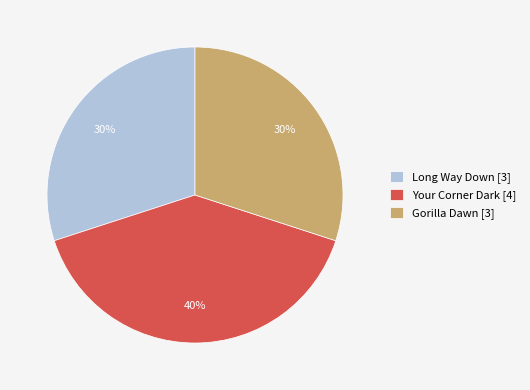

What is the ratio of the value at Gorilla Dawn [3] to the value at Long Way Down [3]?

1.0